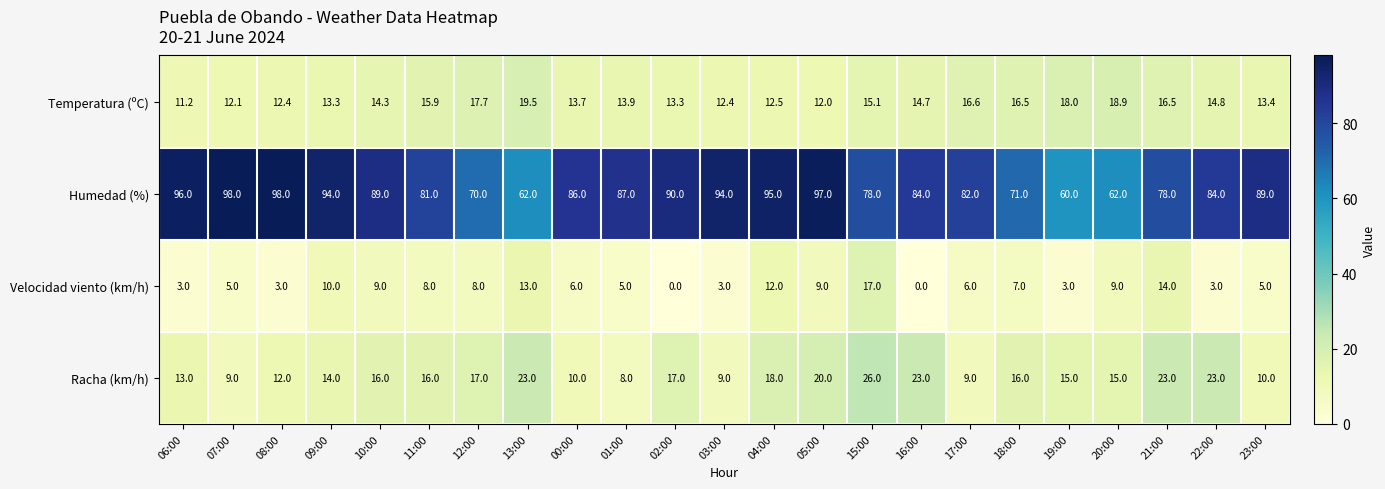

True or false: Humedad (%) has a value of 95.0 at 04:00.

True